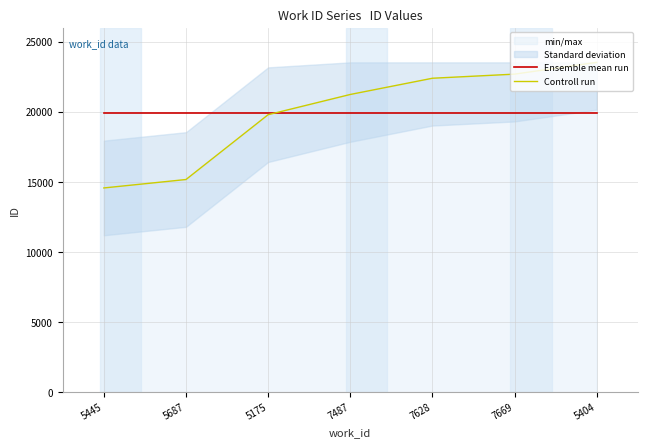

What is the approximate value of Controll run at 7487?

21228.0